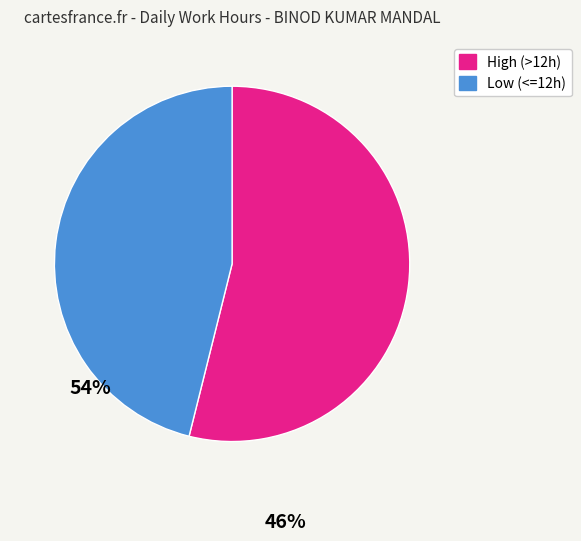

What is the largest slice in the pie chart?

High (>12h)